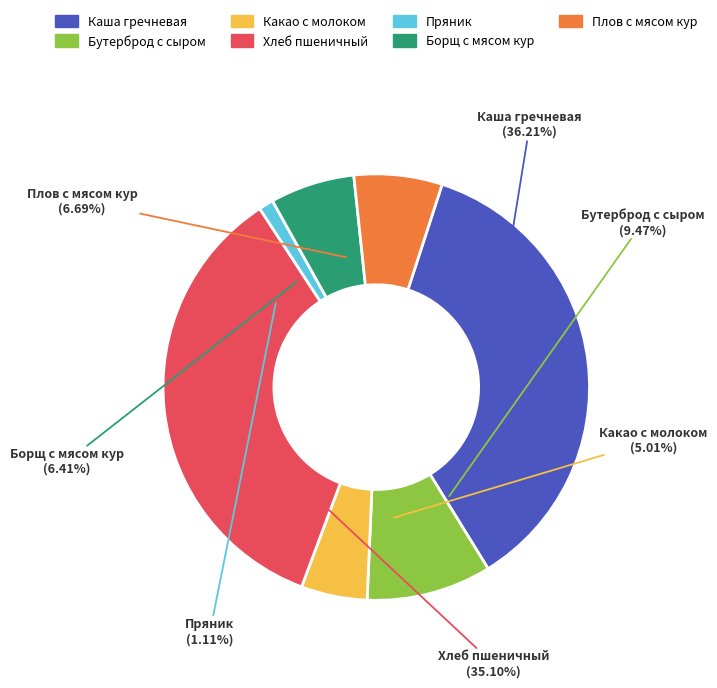

Is Борщ с мясом кур the majority of the pie?

No